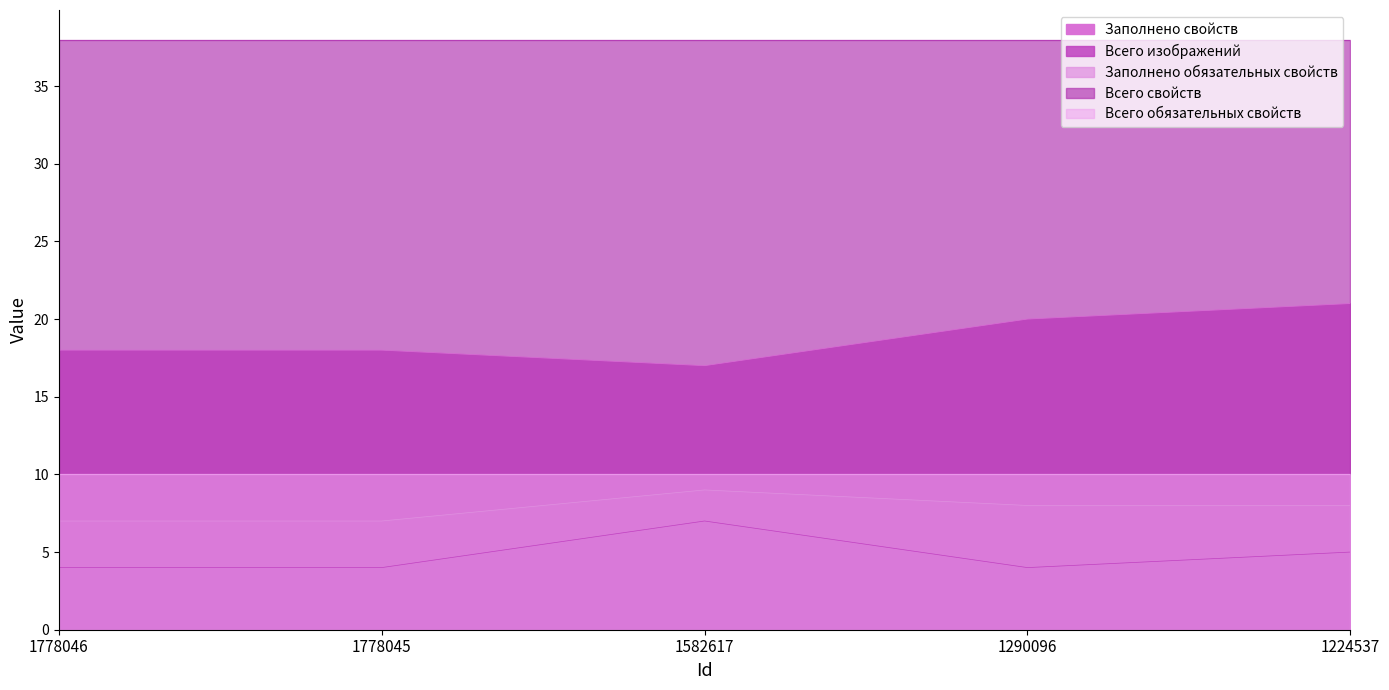

True or false: Заполнено свойств has a value of 26 at 1582617.

False